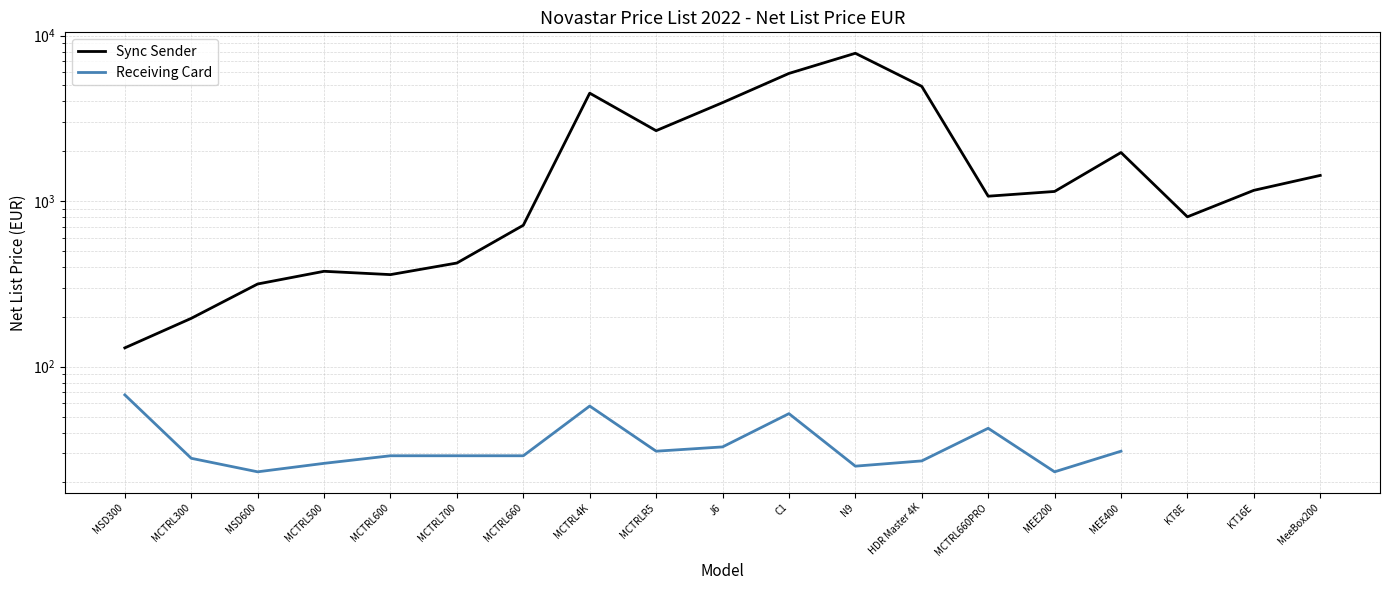

The value of Sync Sender at MEE400 is 3385.1. True or false?

False